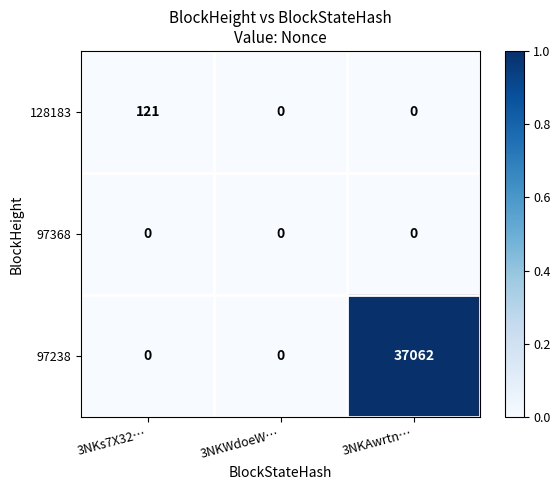

How many categories are shown in the chart?

3